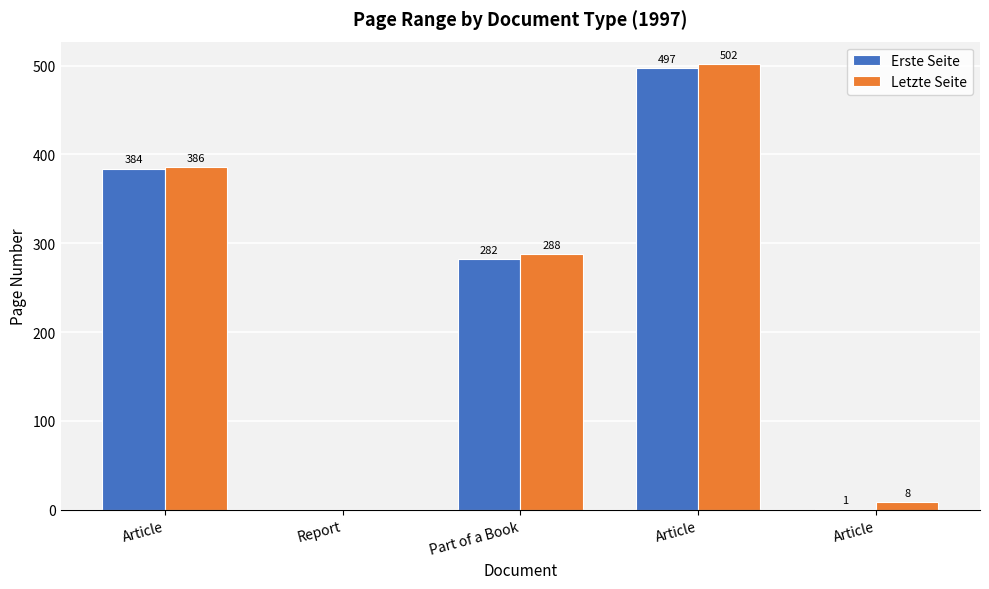

Which series has the largest range (max minus min)?

Letzte Seite